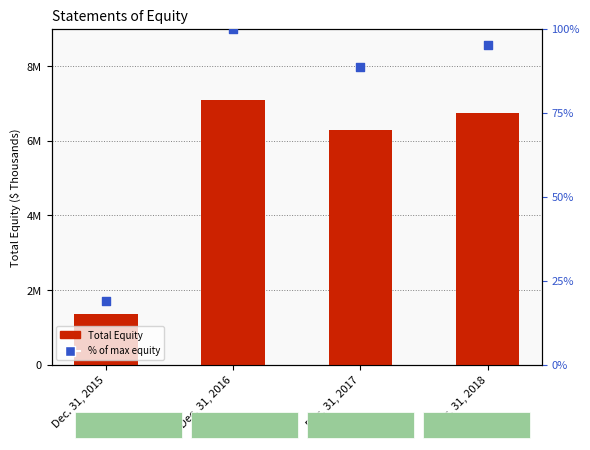

What is the total value across all series at Dec. 31, 2018?

6741663.1